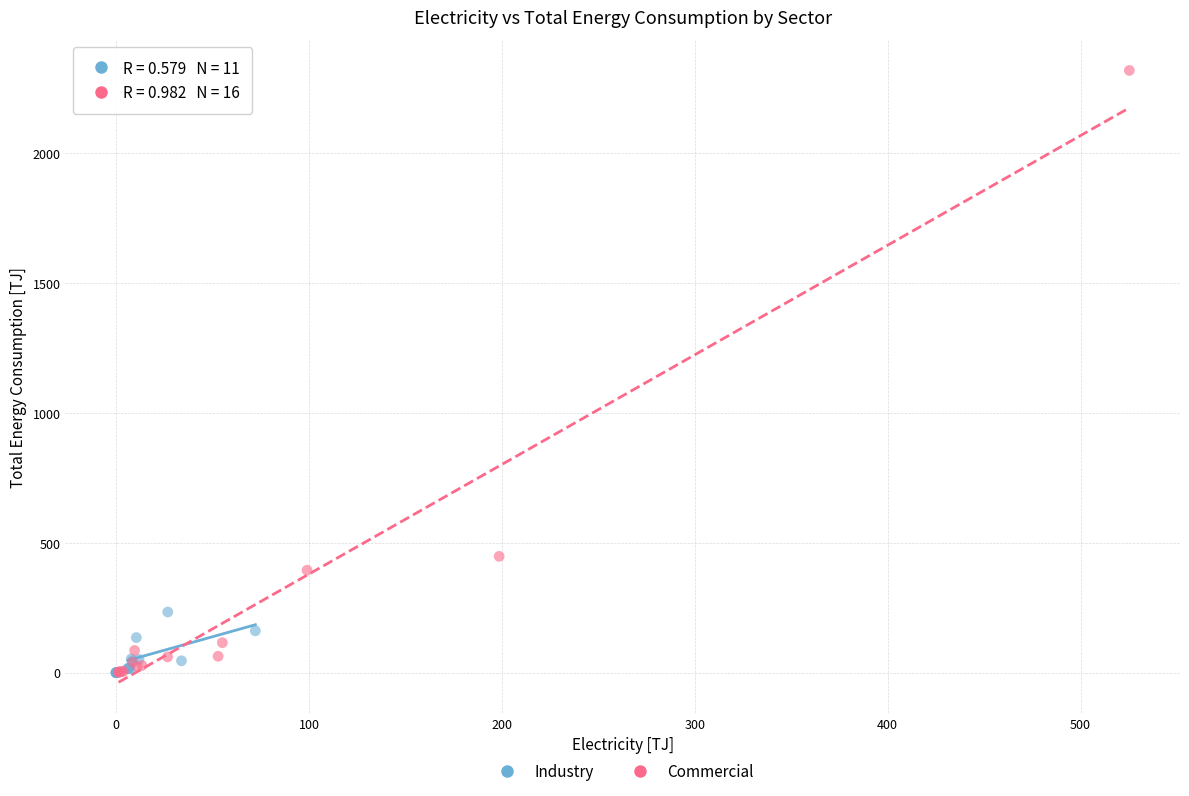

Which series reaches the maximum Y coordinate?

Commercial